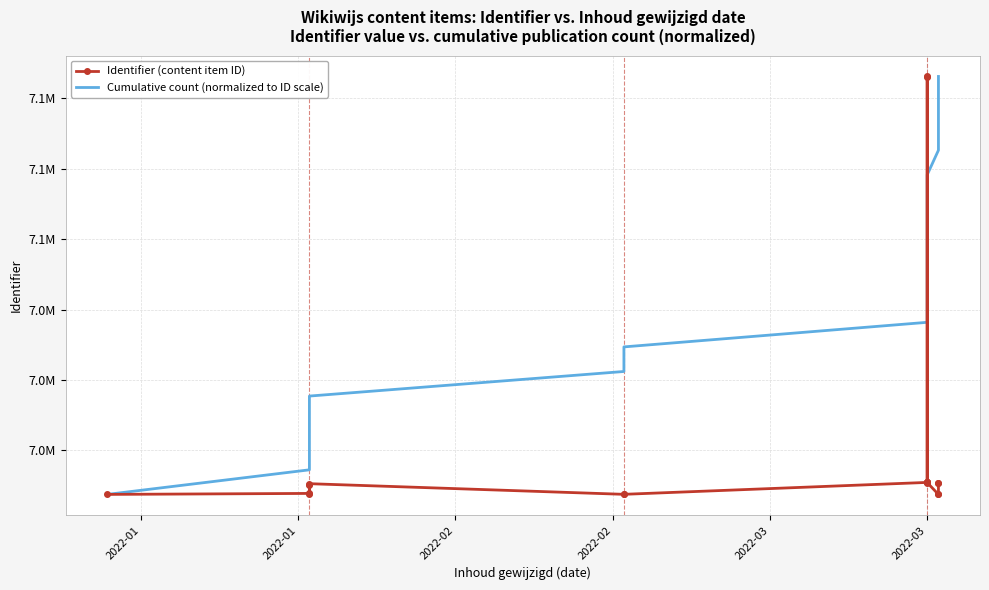

What is the value of the Identifier (content item ID) point at the 13th from the left?

6990989